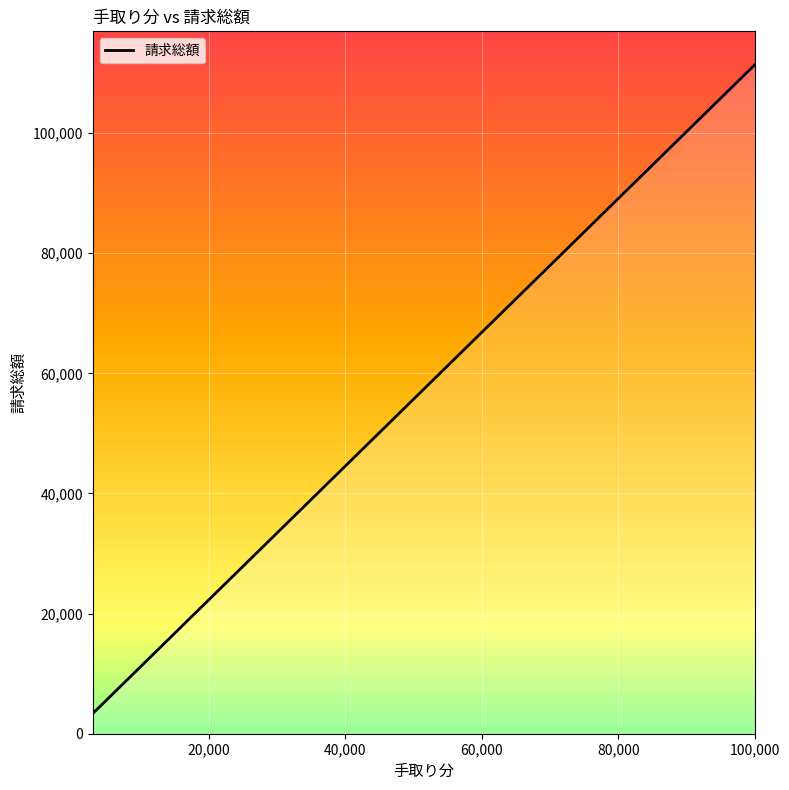

What is the minimum value shown in the chart?

3341